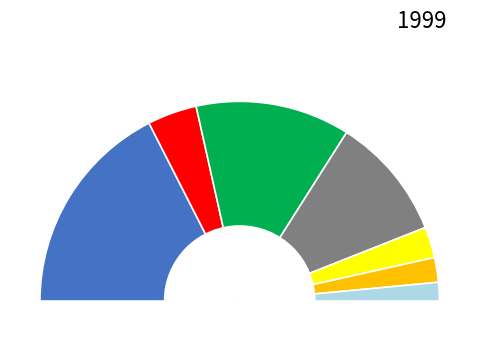

To the nearest percent, what portion does Ostalo represent?

3%